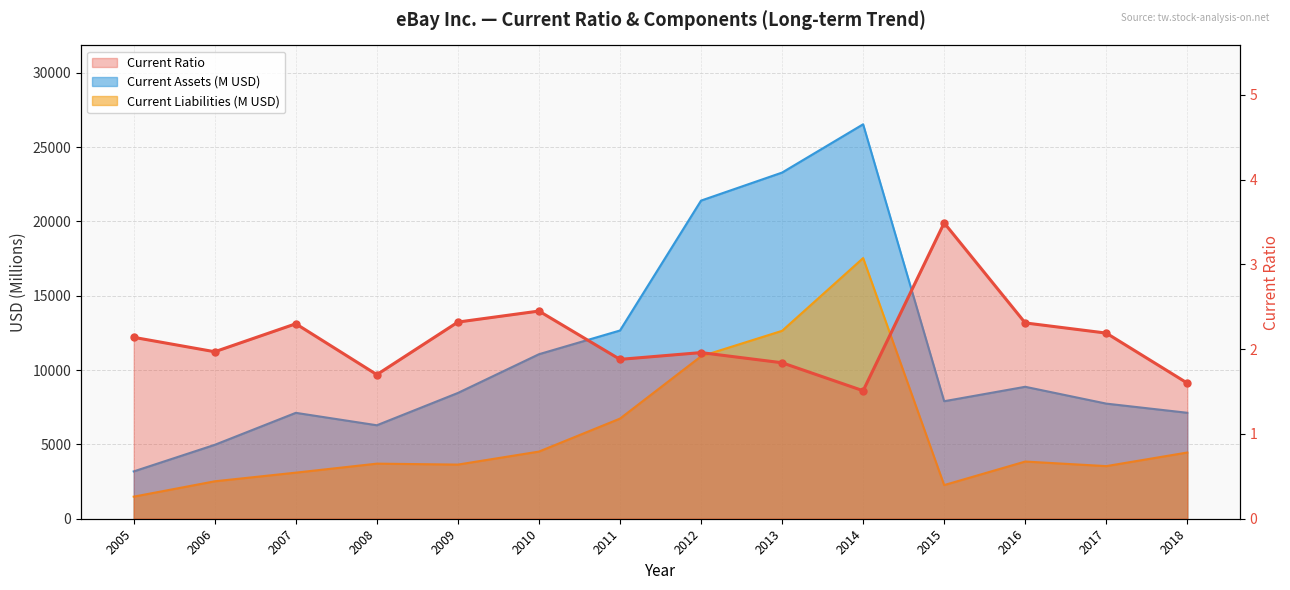

True or false: Current Ratio has a value of 1.8 at 2013.

True